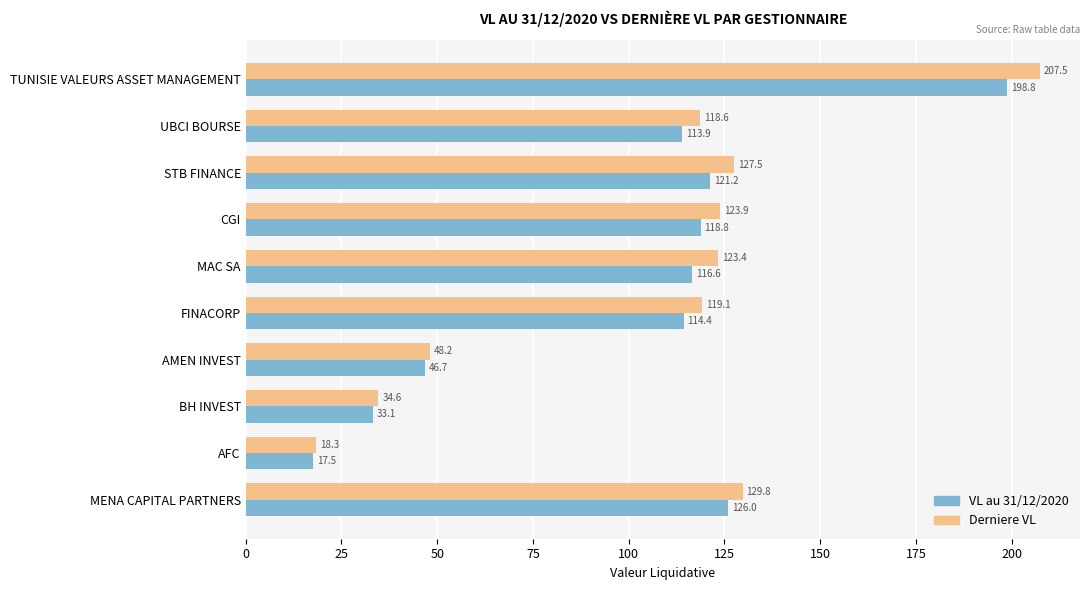

Rank the series by their average value, from lowest to highest.

VL au 31/12/2020, Derniere VL